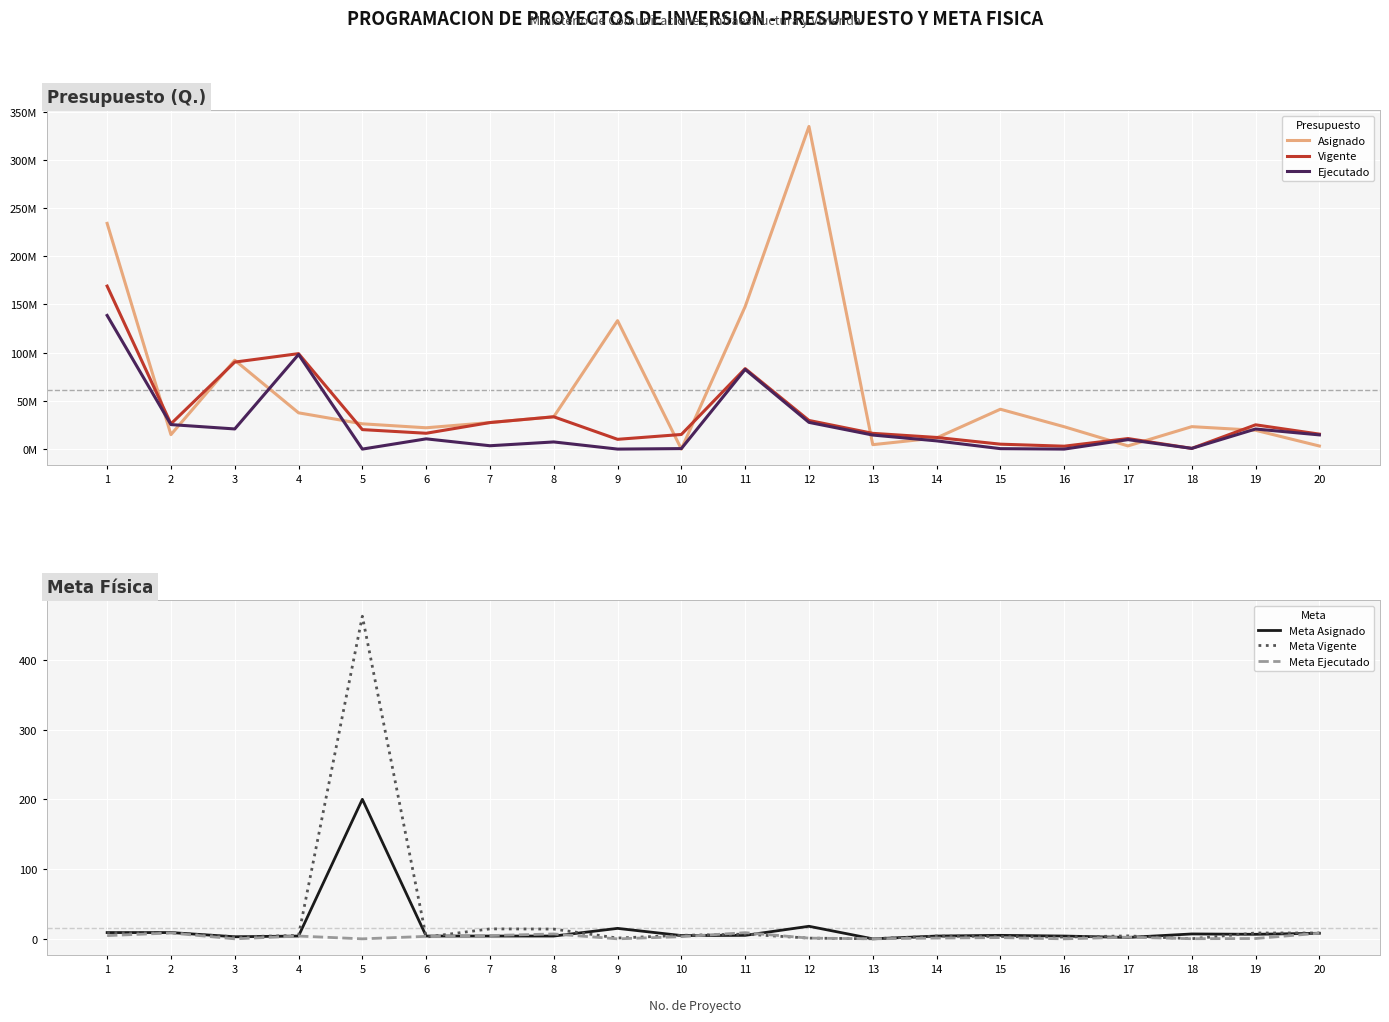

Between 5 and 9, which series saw the biggest shift?

Asignado